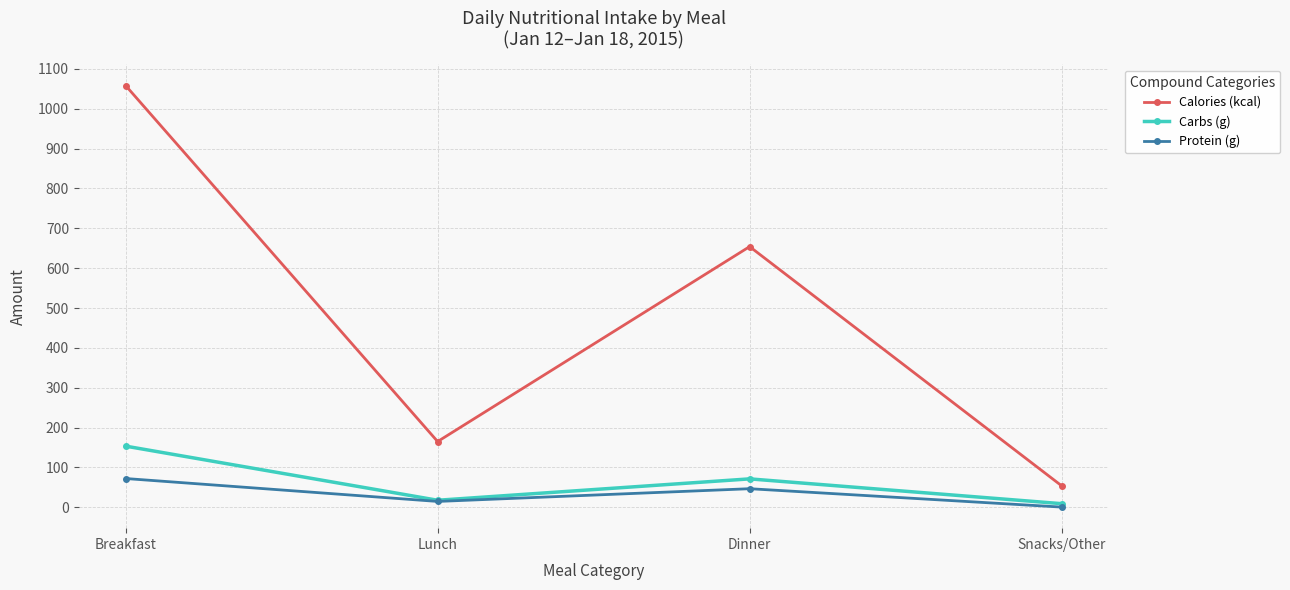

What value does the Protein (g) series have at Dinner?

46.7